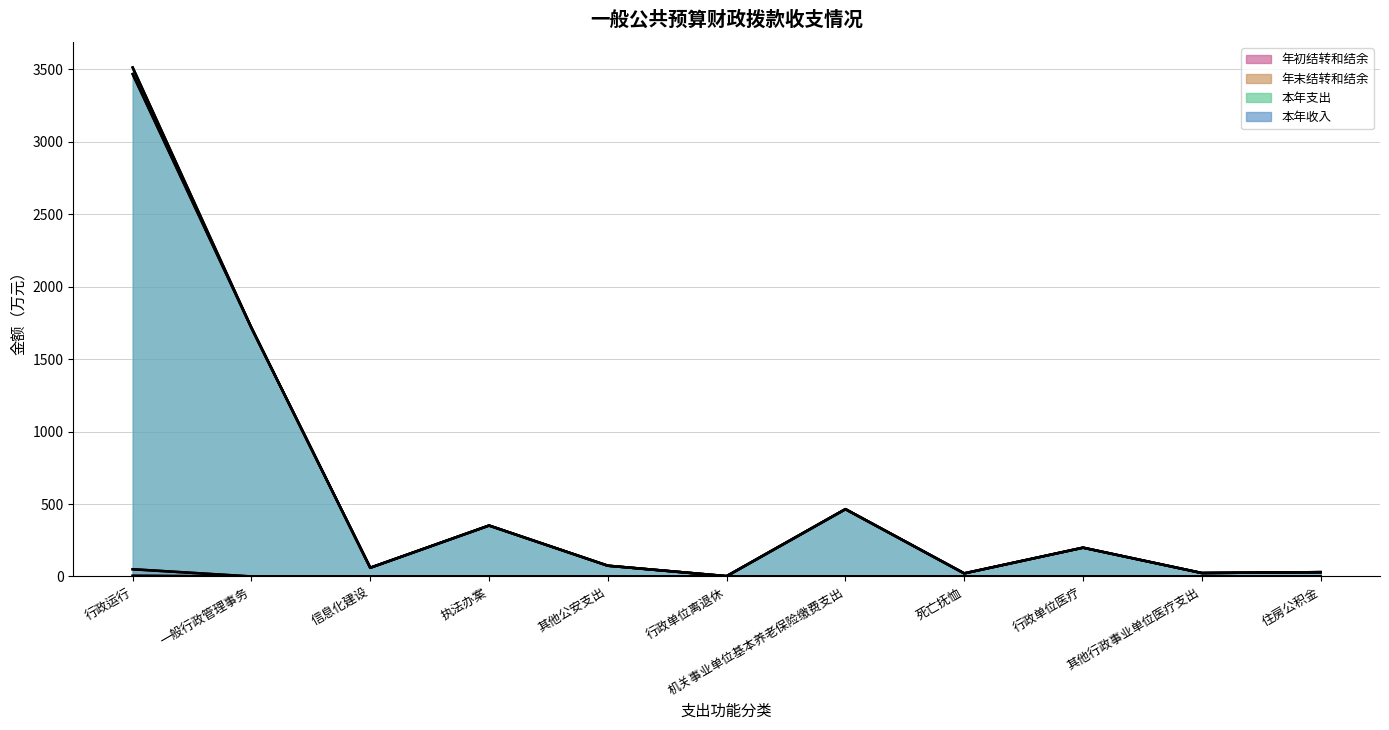

Which series has the largest total across all categories?

本年支出